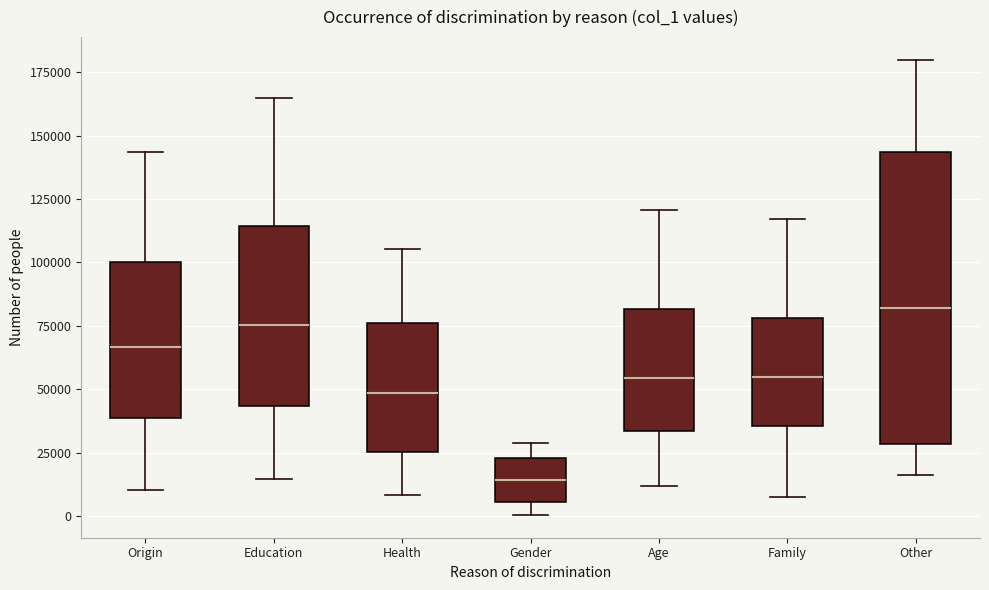

Comparing the boxes themselves (not the whiskers), which one is the tallest?

Other